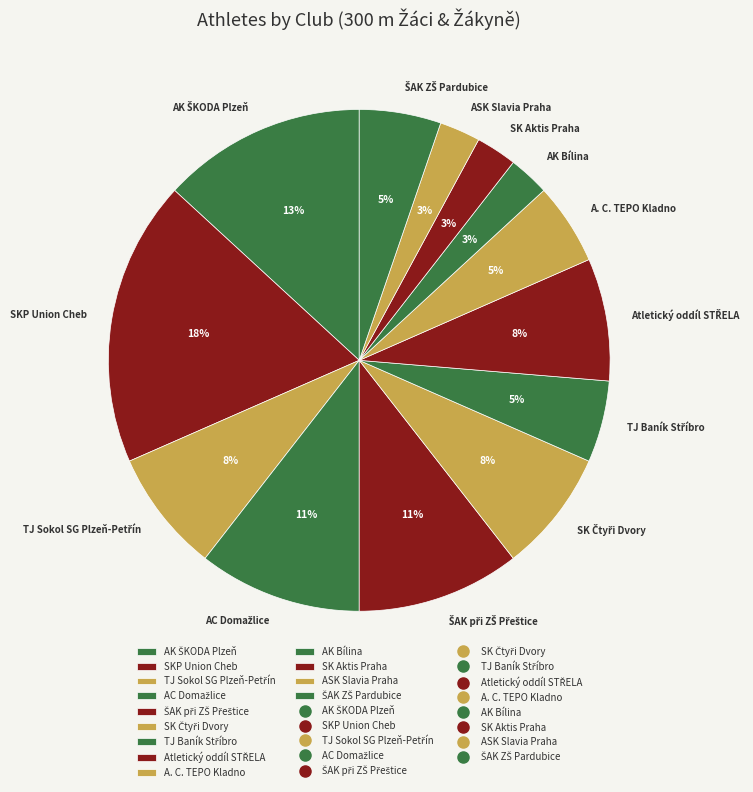

The SKP Union Cheb slice represents 18% of the pie. True or false?

True